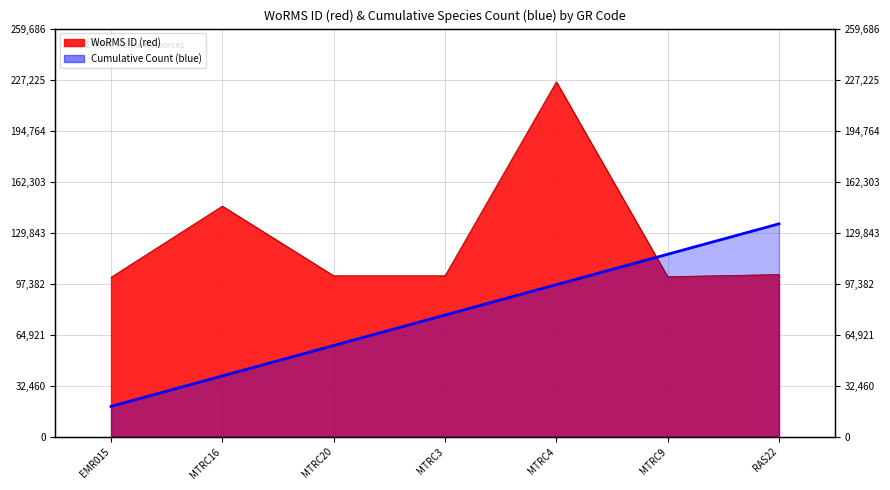

Which label corresponds to the smallest value in the chart?

EMR015